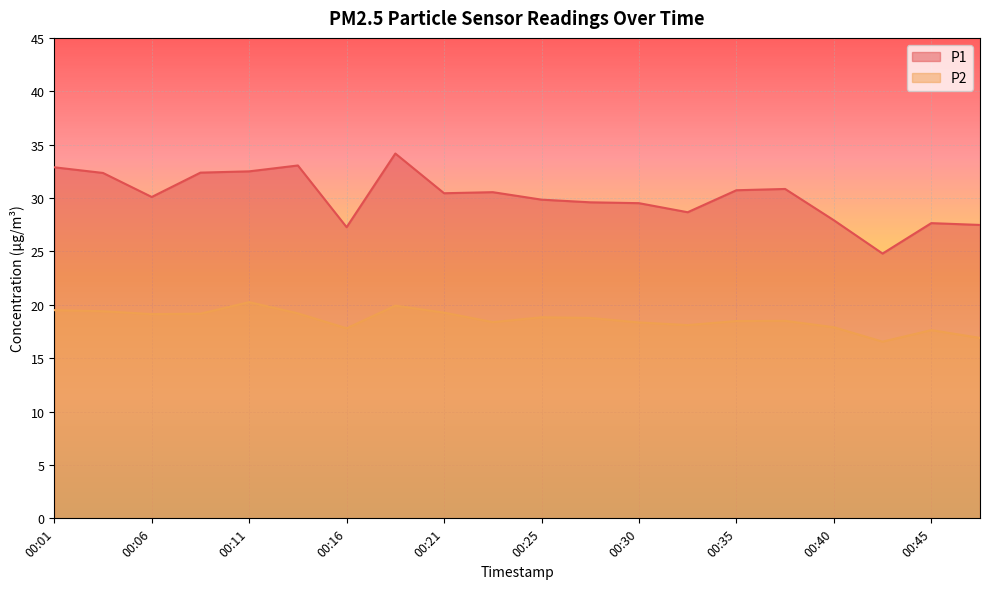

What is the sum of the P1 values at 00:13 and 00:03?

65.4